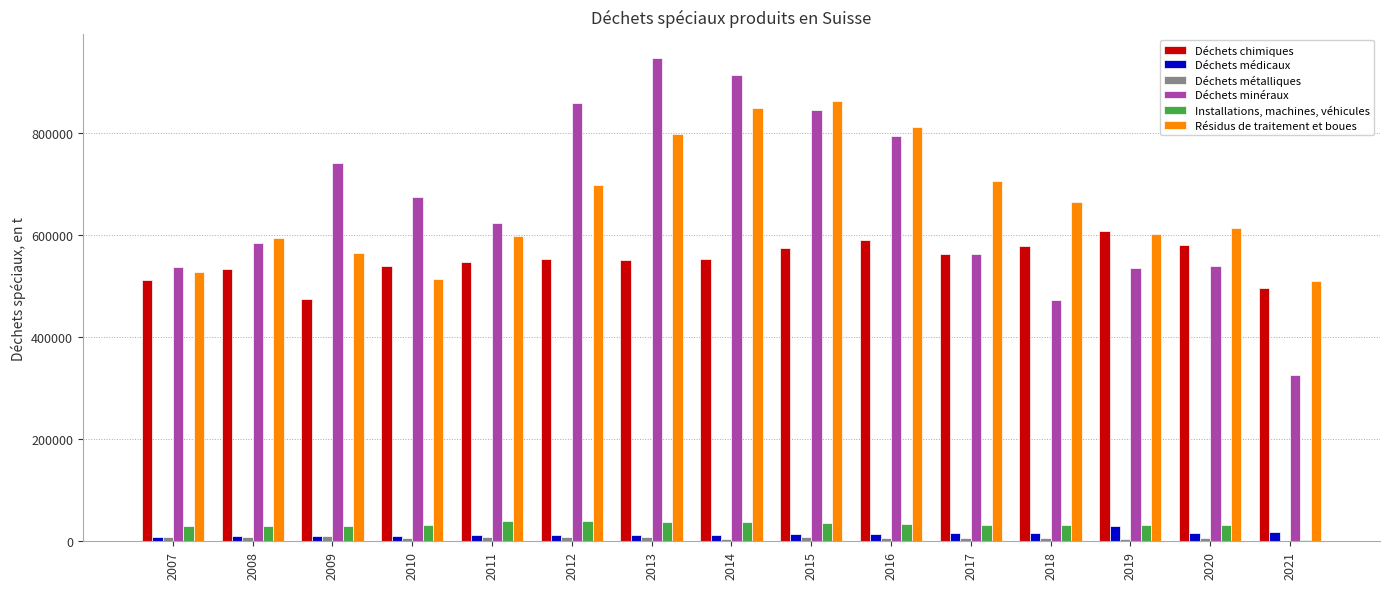

How many groups of bars are there?

15